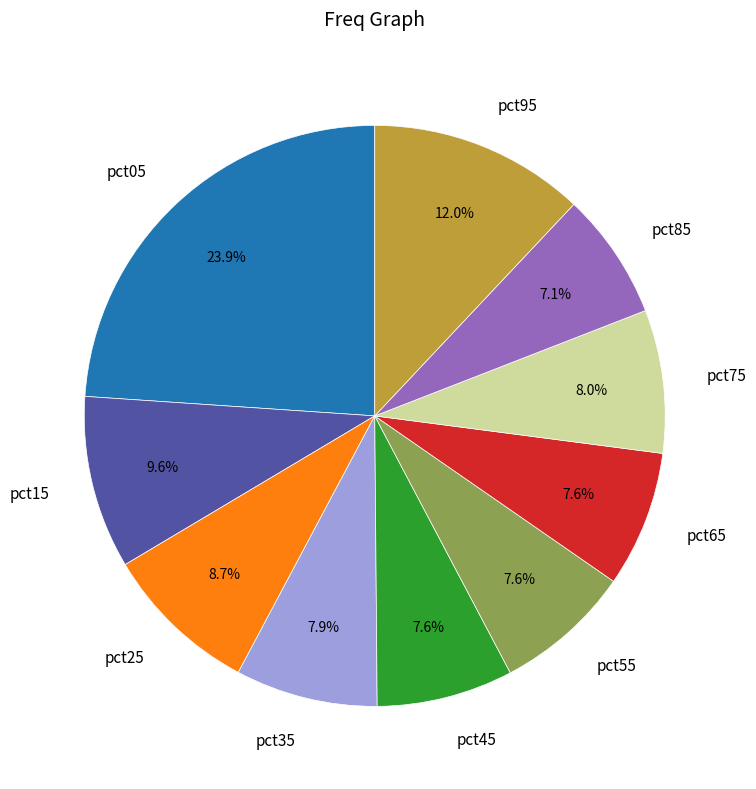

How many segments does this pie chart have?

10